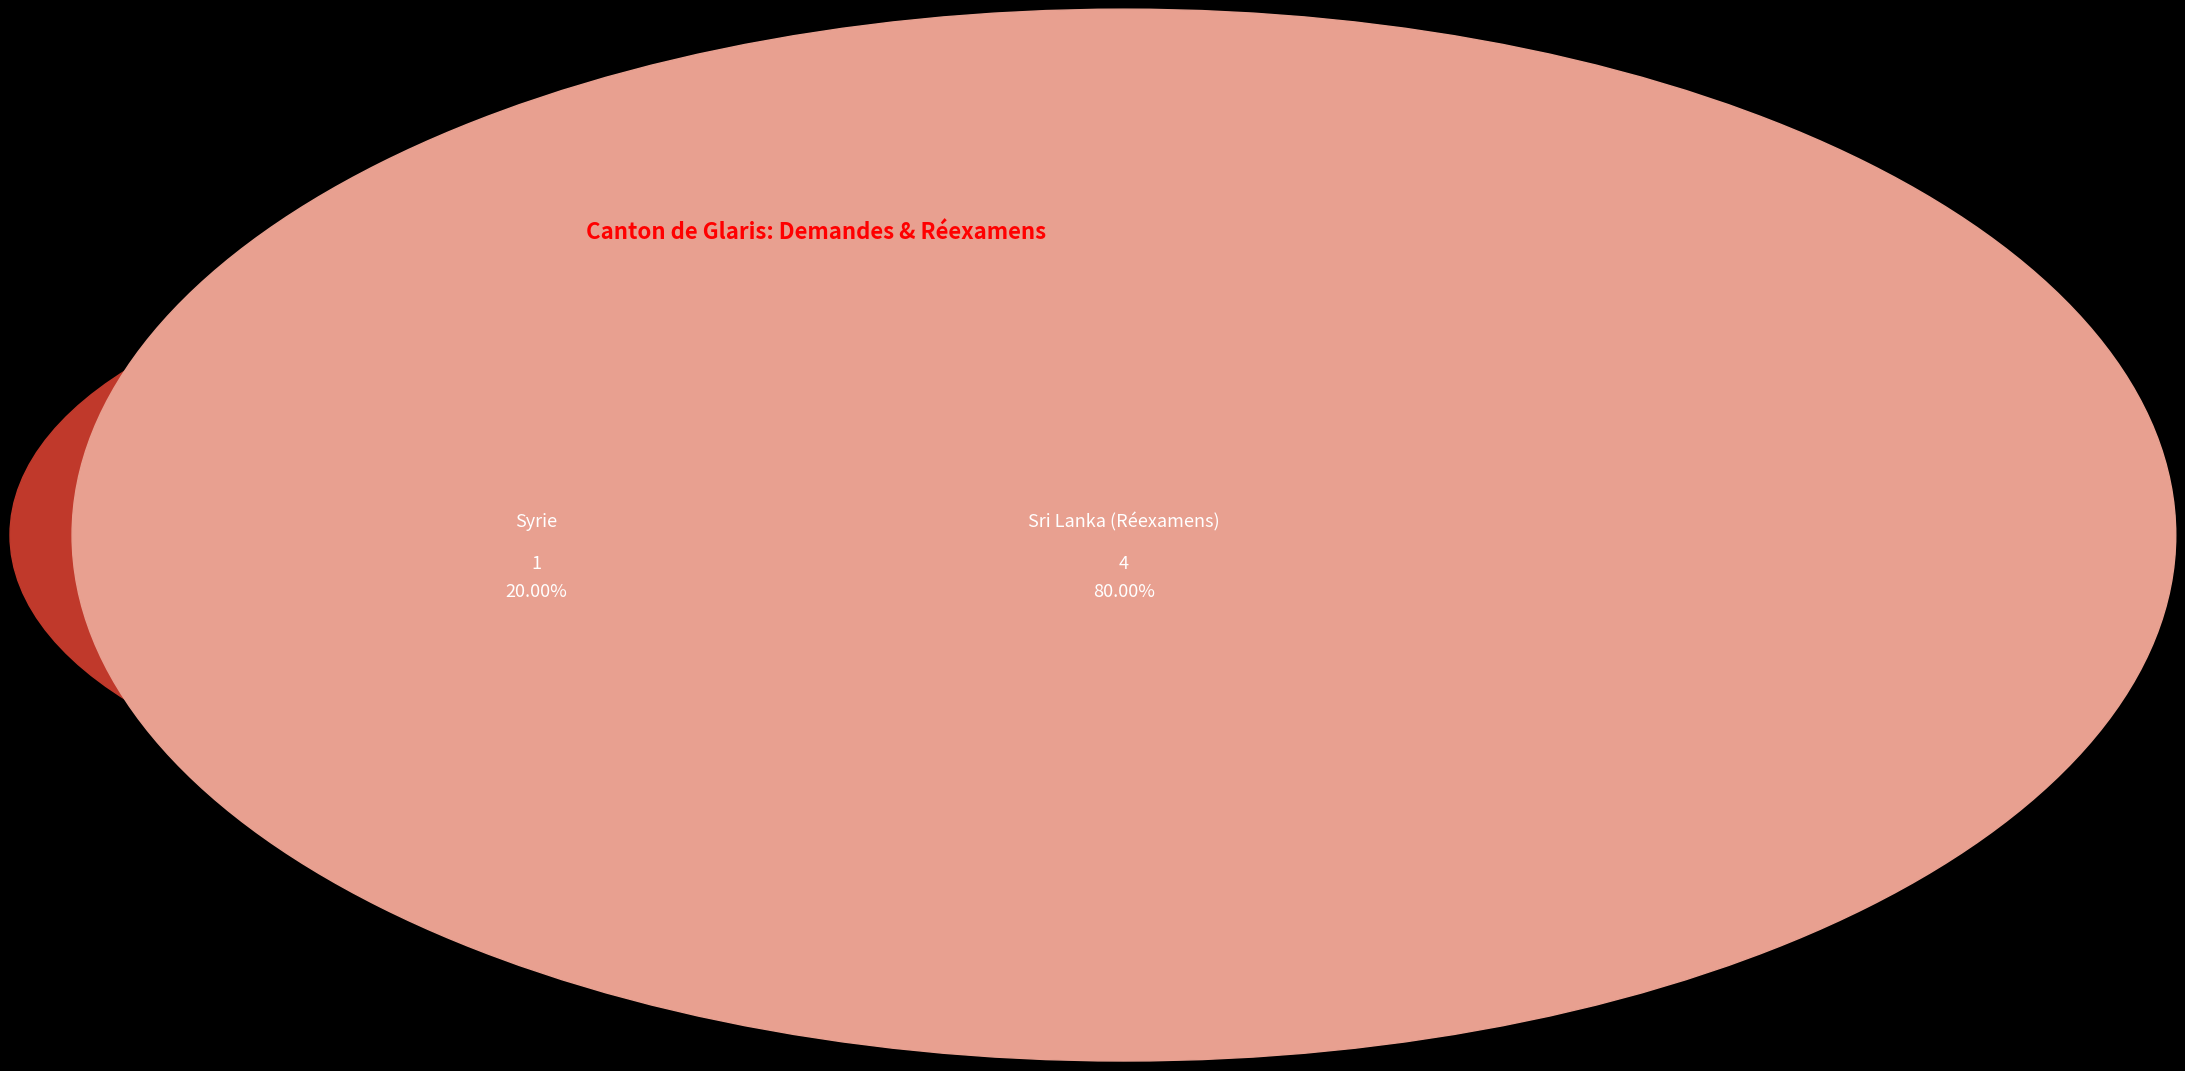

Does any single category account for the majority?

Yes